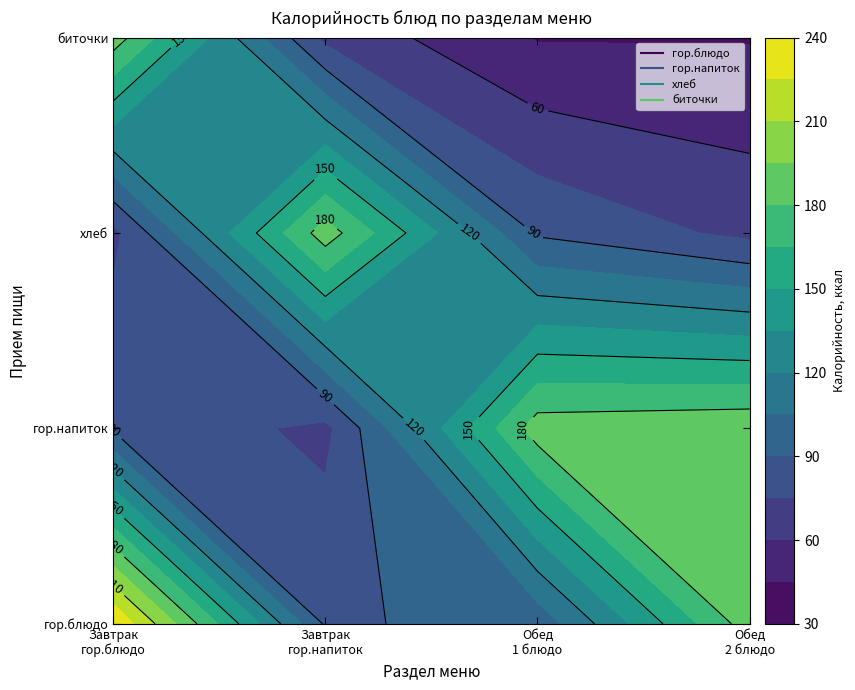

What is the difference between the каша гречневая вязкая (завтрак) values at 3 and 0?

52